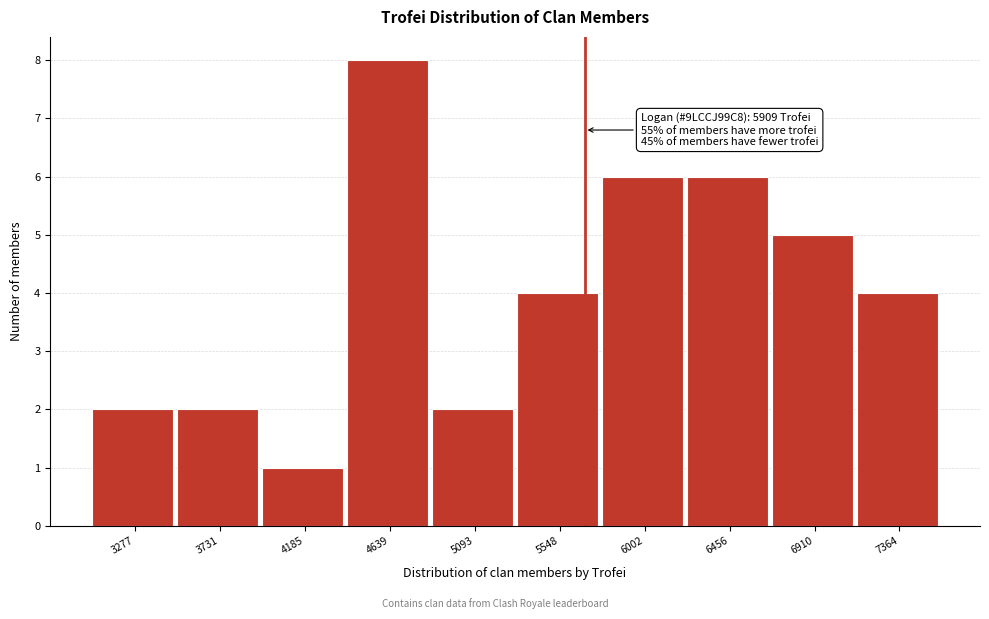

Reading left to right, list all the values displayed in this chart.

3277=2	3731=2	4185=1	4639=8	5093=2	5548=4	6002=6	6456=6	6910=5	7364=4